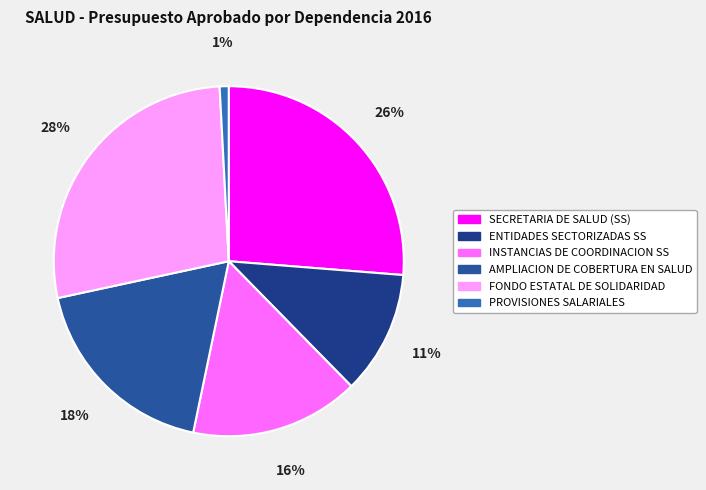

How many segments does this pie chart have?

6